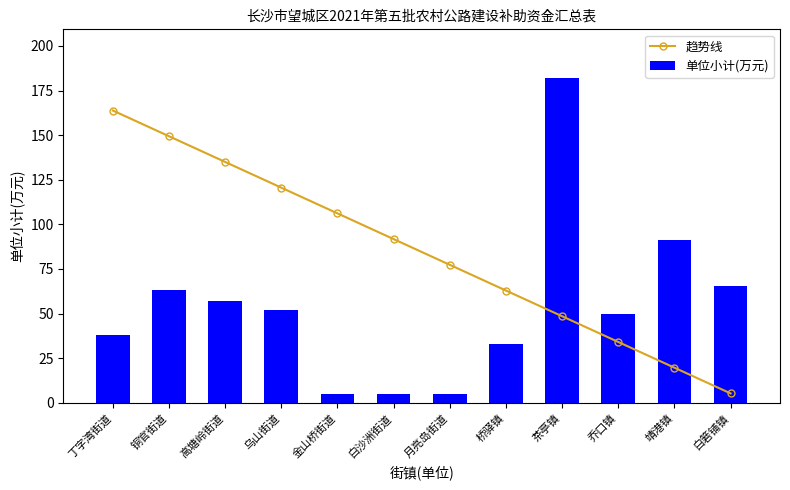

The 趋势线 series shows 14.6 at 茶亭镇. True or false?

False